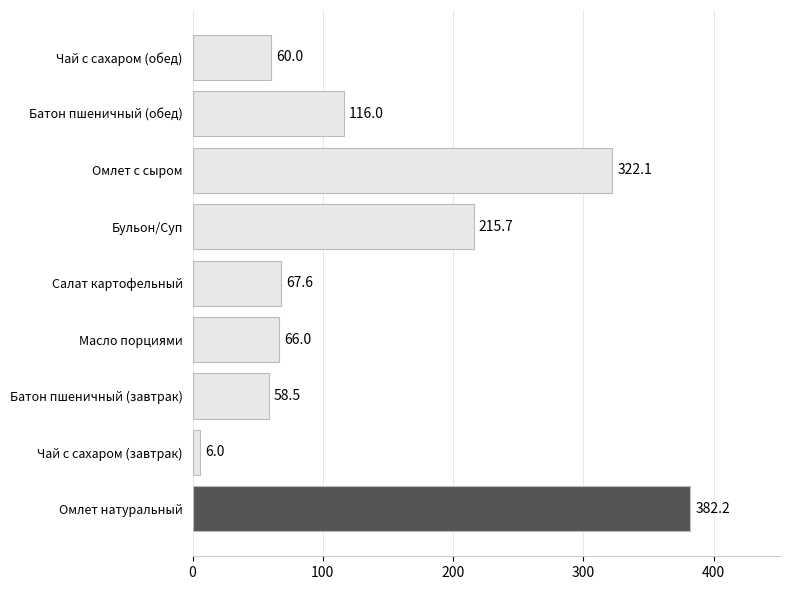

How many categories are shown in the chart?

9